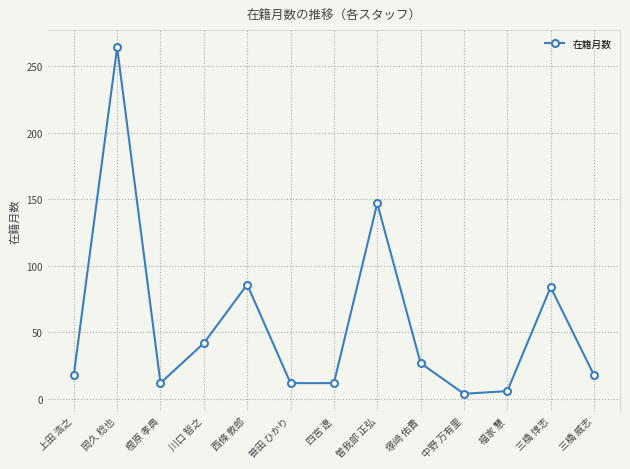

What is the average value?

56